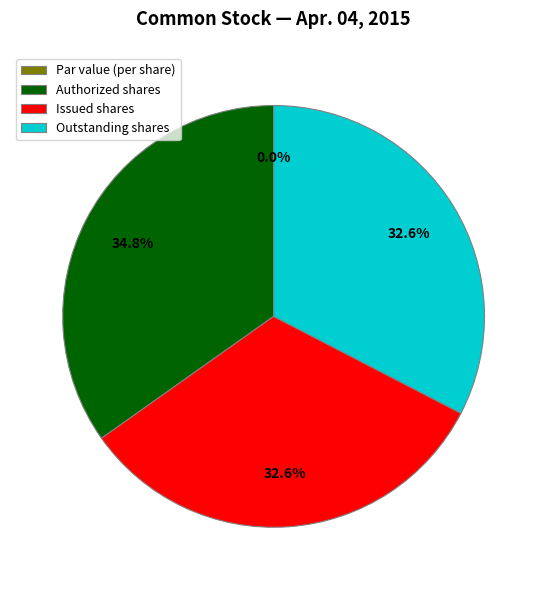

Does any single category account for the majority?

No